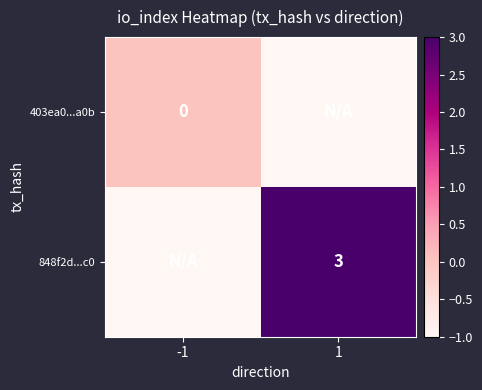

Which series has the largest total across all categories?

848f2d...c0